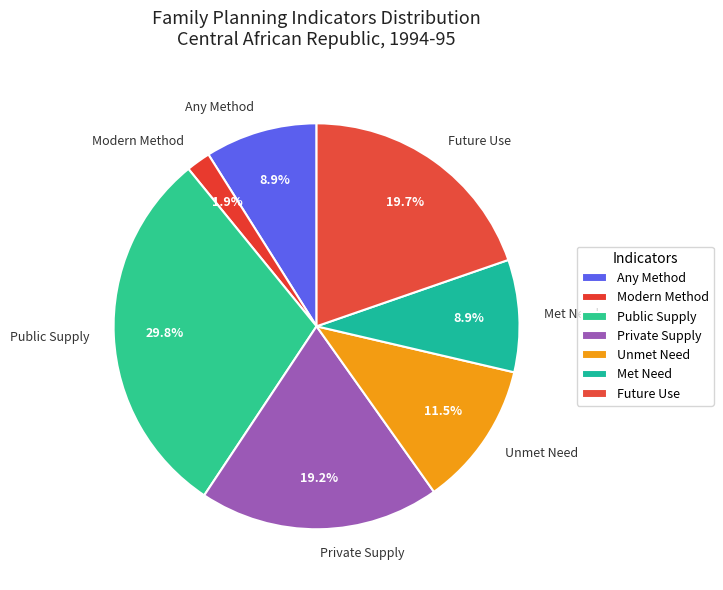

To the nearest percent, what is the difference between the largest and smallest slice percentages?

28%